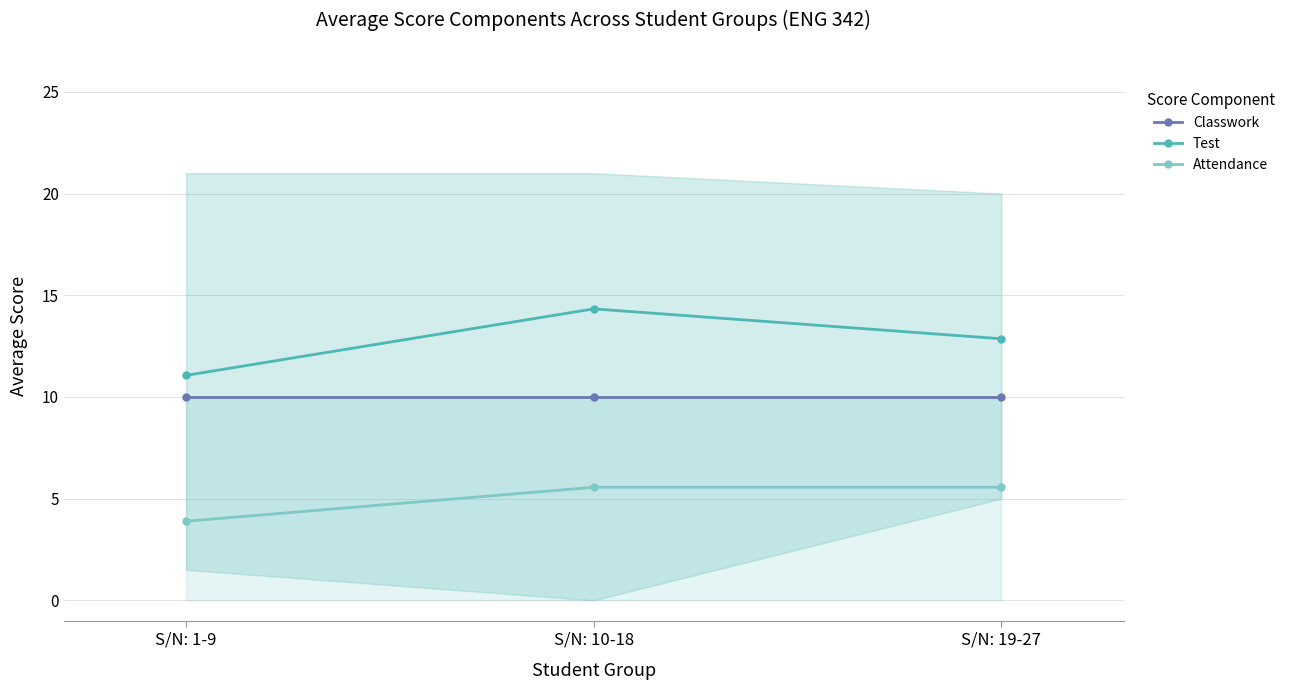

Reading left to right, list all the values displayed in this chart.

Classwork: S/N: 1-9=10.0	S/N: 10-18=10.0	S/N: 19-27=10.0
Test: S/N: 1-9=11.1	S/N: 10-18=14.3	S/N: 19-27=12.9
Attendance: S/N: 1-9=3.9	S/N: 10-18=5.6	S/N: 19-27=5.6